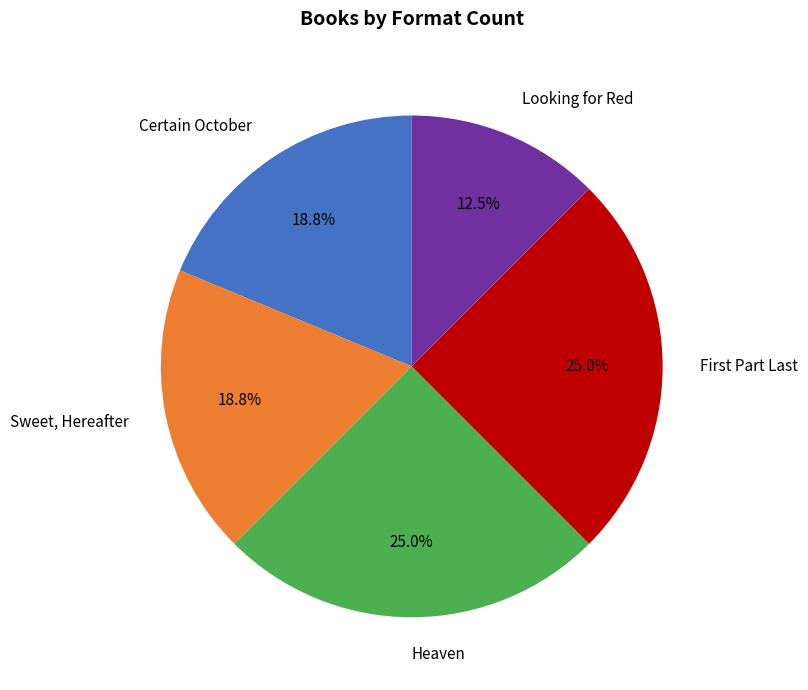

Which has a higher value, Heaven or Certain October?

Heaven